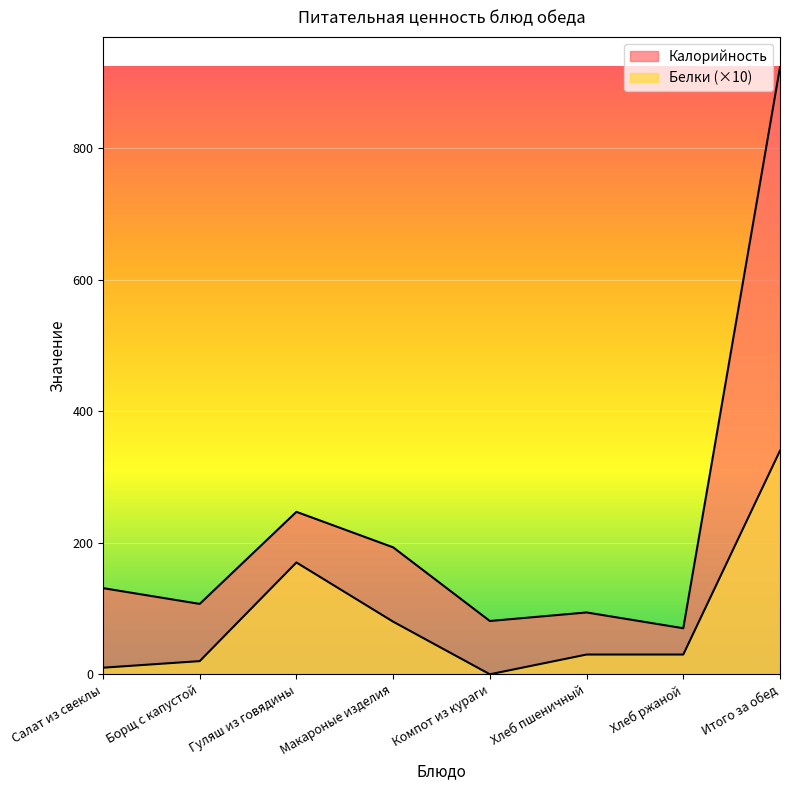

At which label does Белки first exceed 30?

Гуляш из говядины